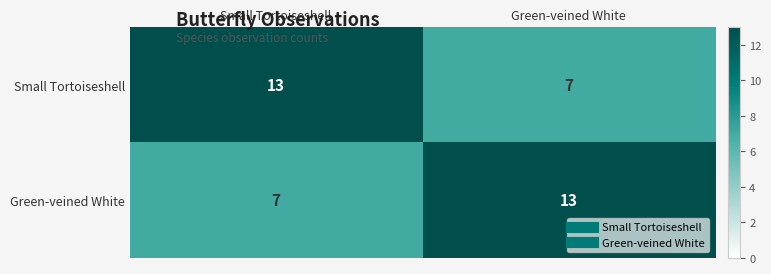

Rank the series at Small Tortoiseshell from highest to lowest value.

Small Tortoiseshell, Green-veined White